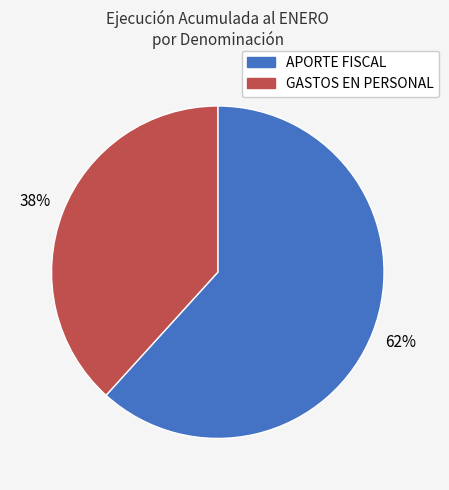

Is there a majority slice in this chart?

Yes